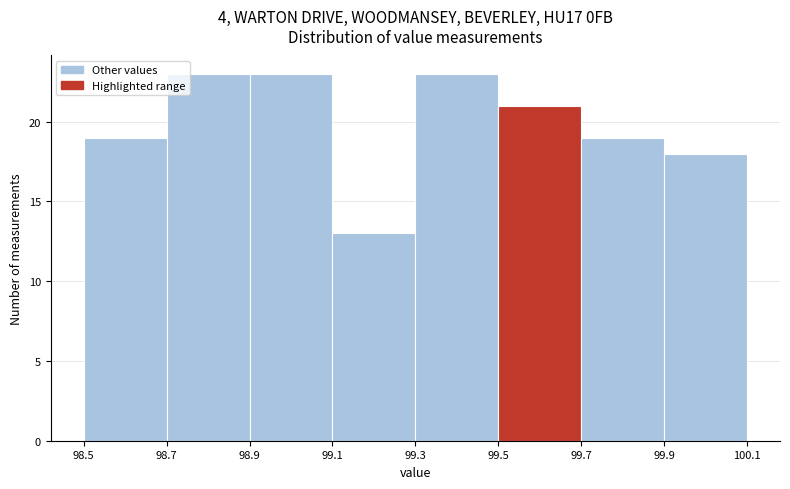

How tall is the bar that spans 98.7 to 98.9 on the x-axis? The values are not printed on the chart, so give them approximately, as read against the axis.

23